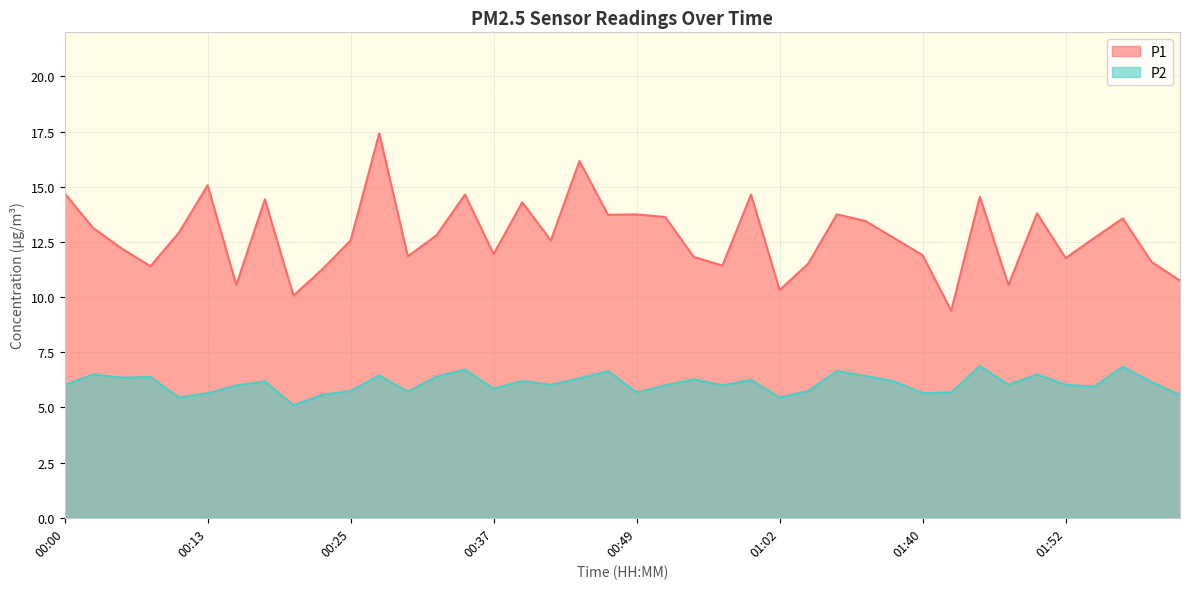

True or false: P1 and P2 cross at least once.

False